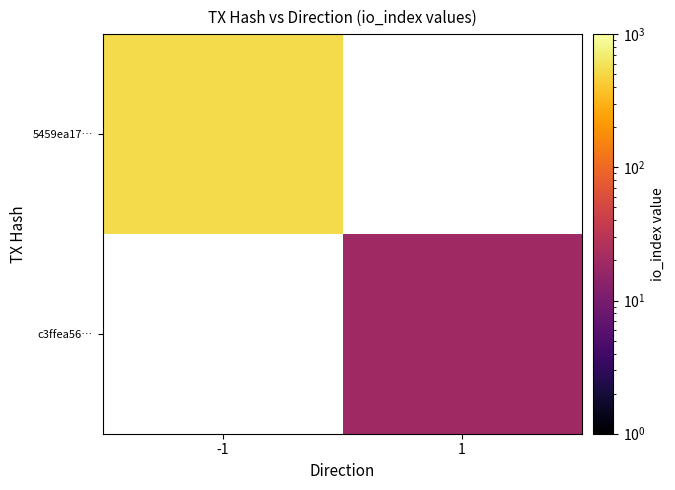

Which label corresponds to the largest value in the chart?

-1